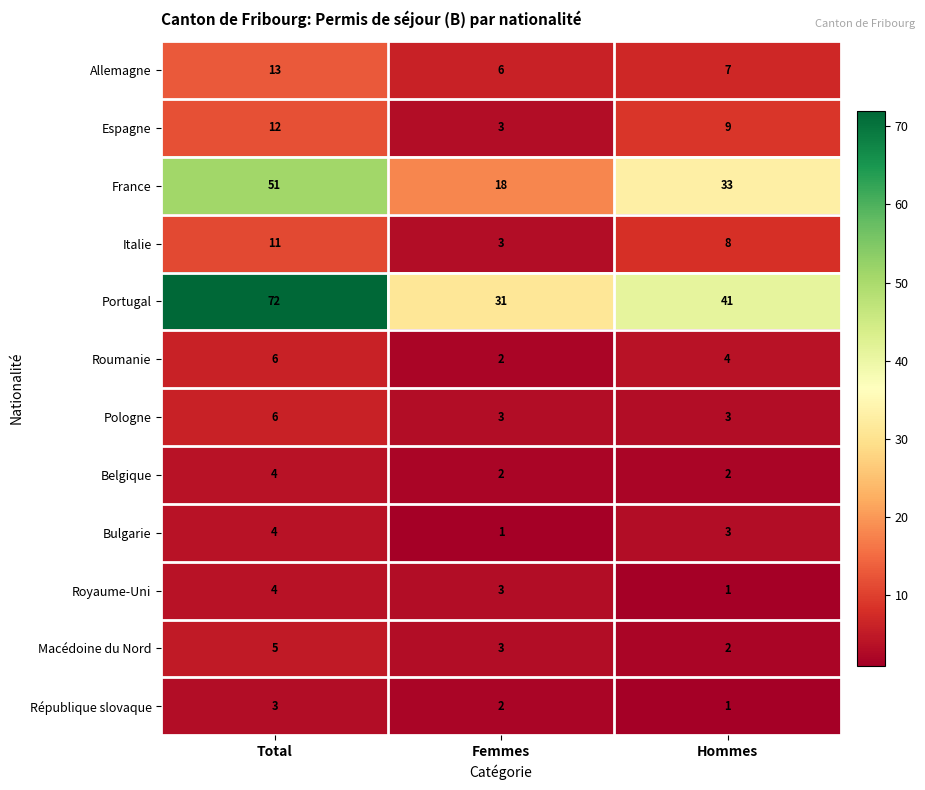

What is the maximum value for Espagne?

12